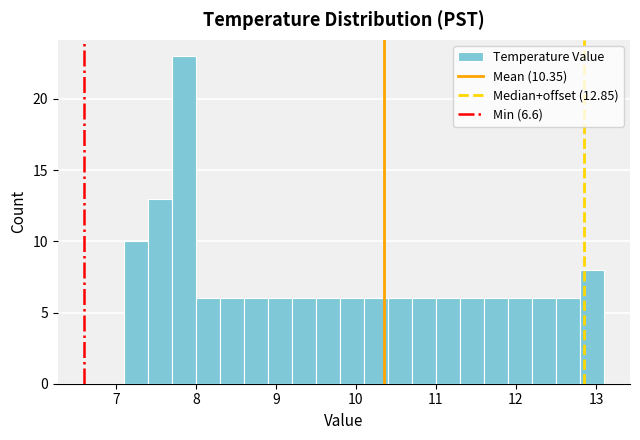

Read against the x-axis, roughly where is the centre of the tallest bar?

7.9